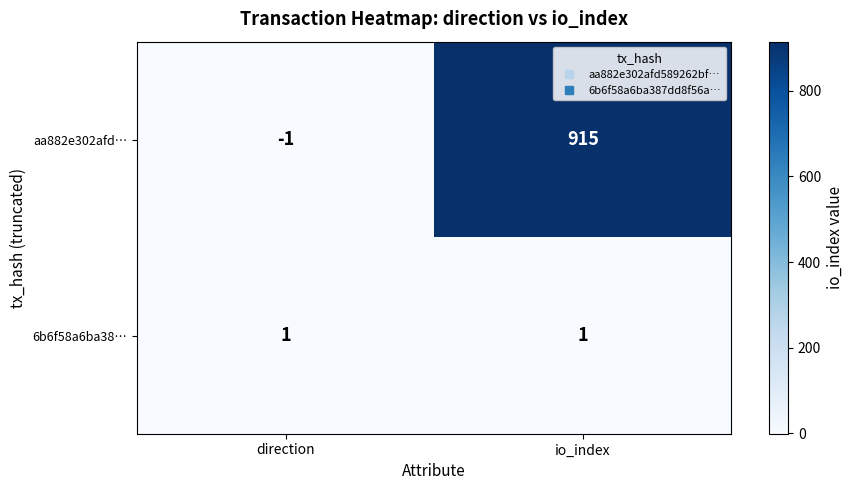

What is the sum of all aa882e302afd… values?

914